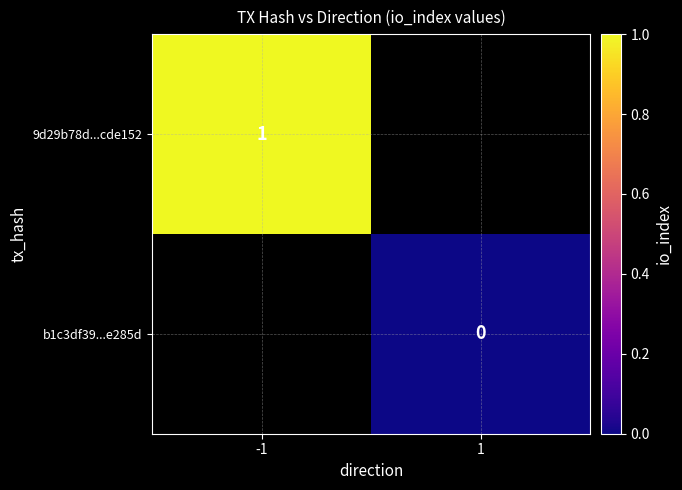

True or false: 9d29b78d...cde152 has a value of 2 at -1.

False